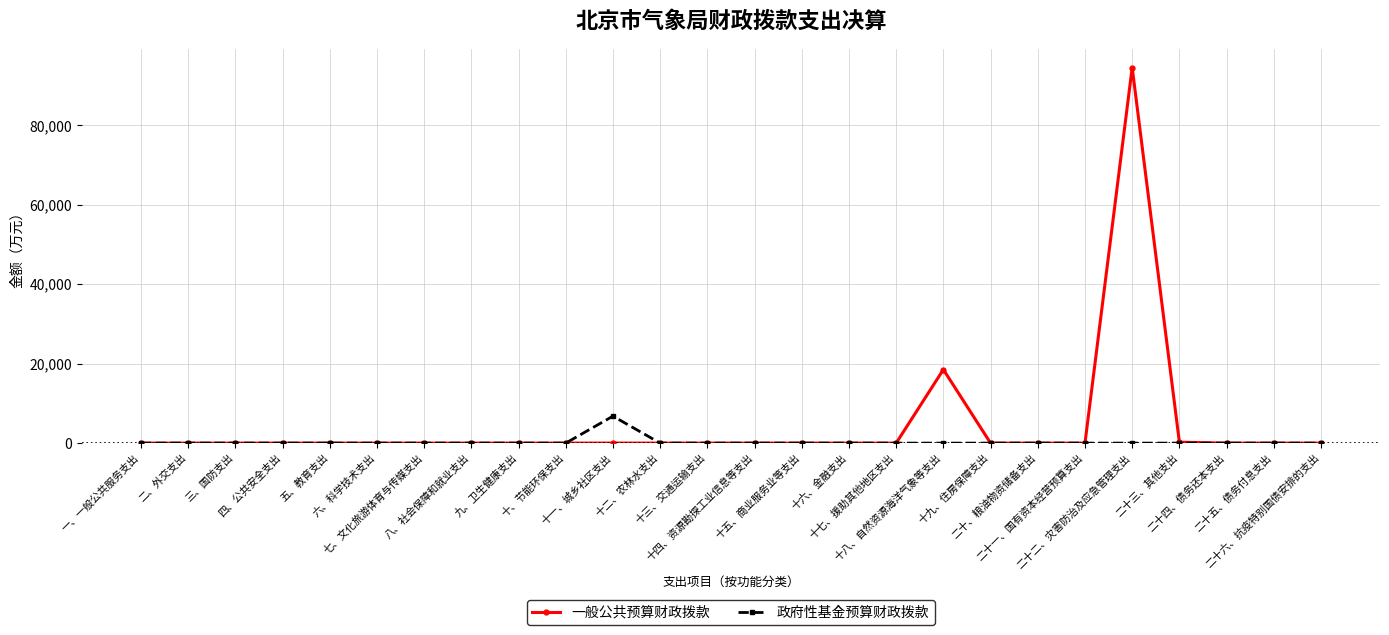

True or false: 政府性基金预算财政拨款 has a value of 6790.4 at 十一、城乡社区支出.

True